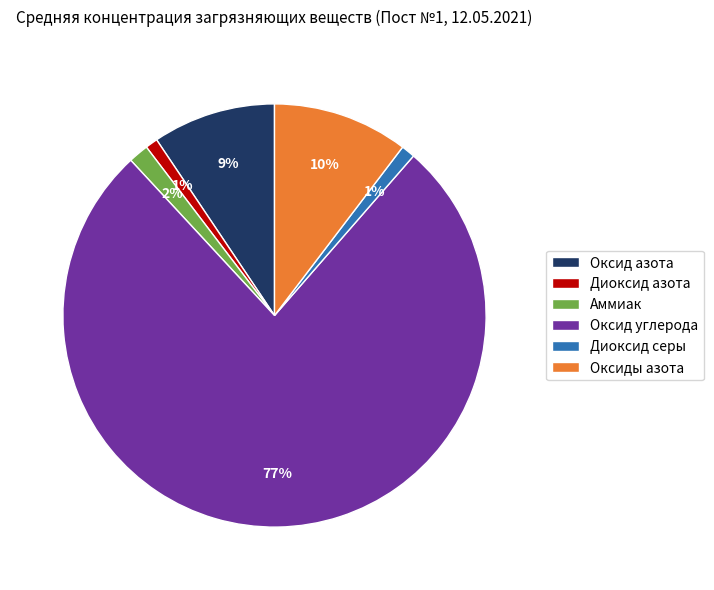

How many slices are in this pie chart?

6